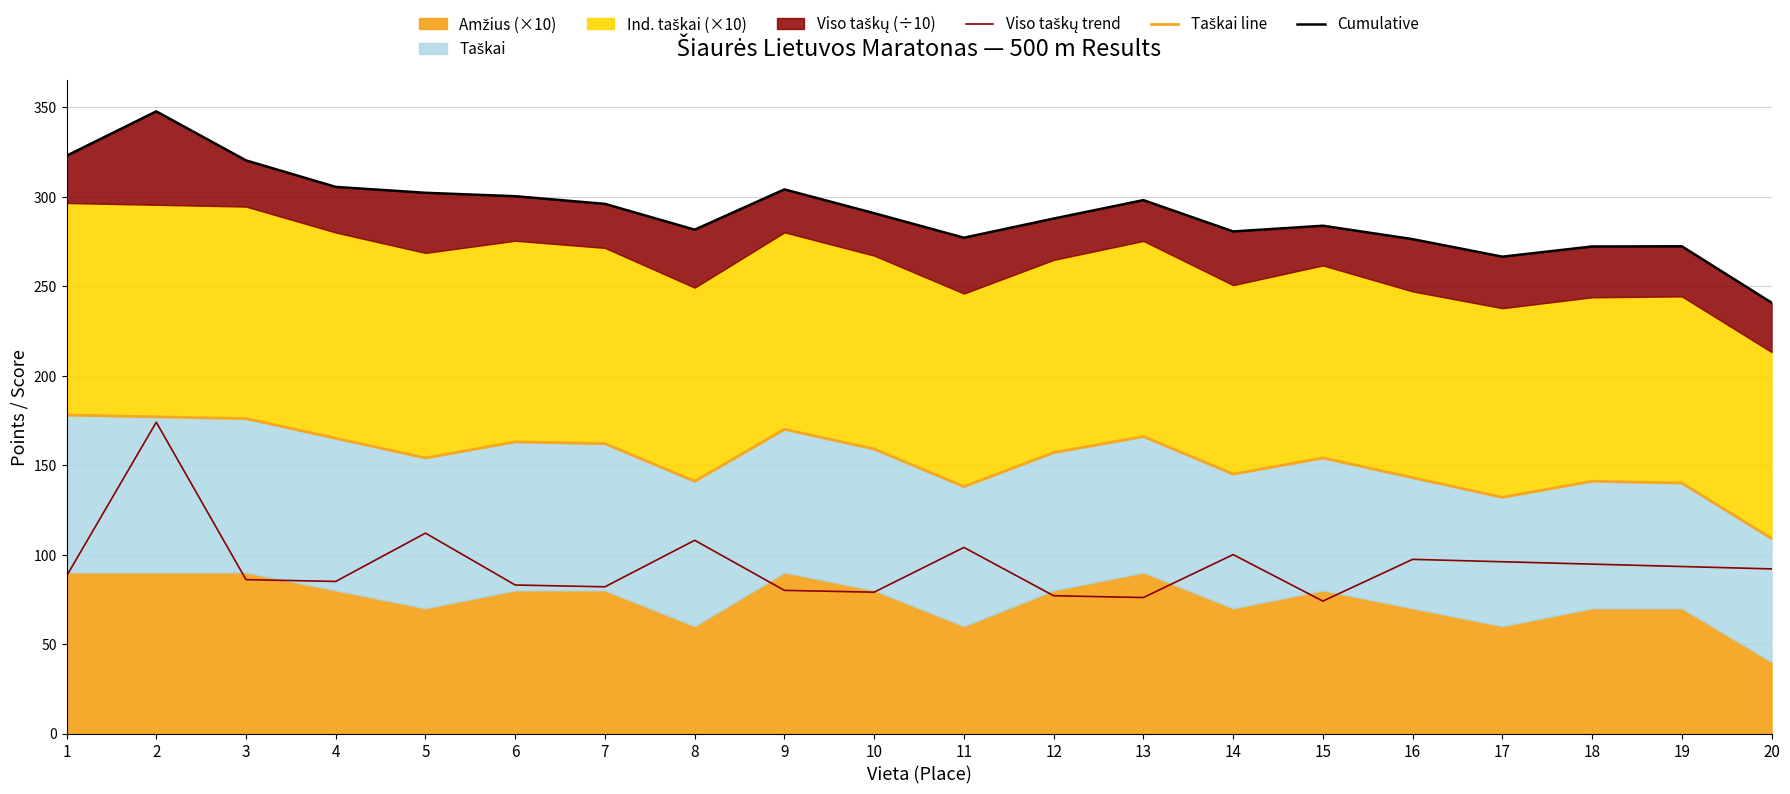

Read the Cumulative value at 6.

300.3